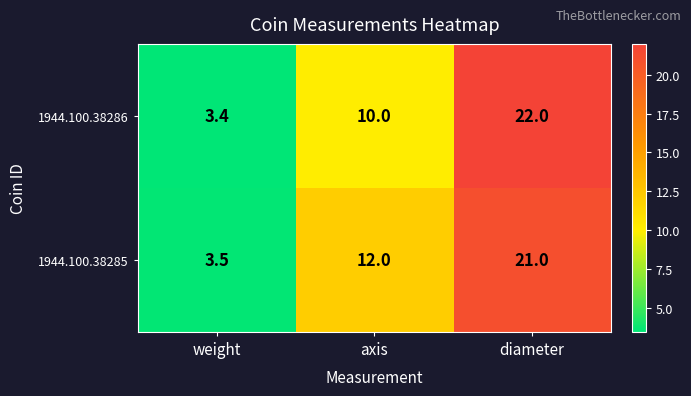

What is the lowest value of the 1944.100.38285 series?

3.5